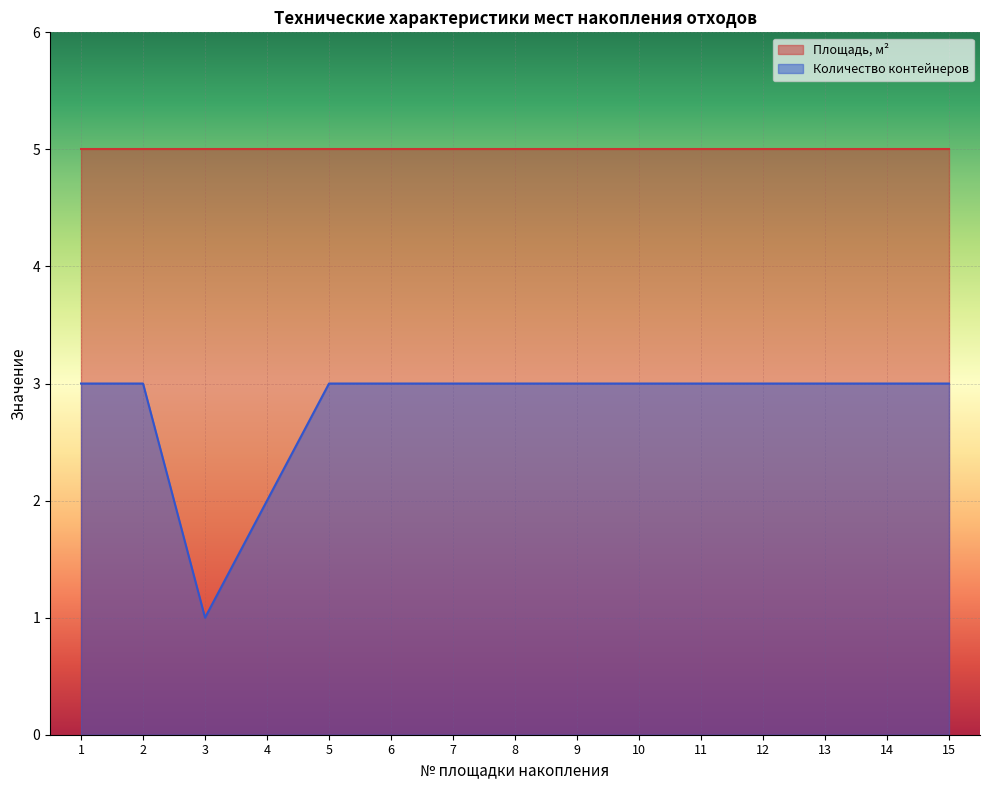

What is the maximum value for Площадь, м²?

5